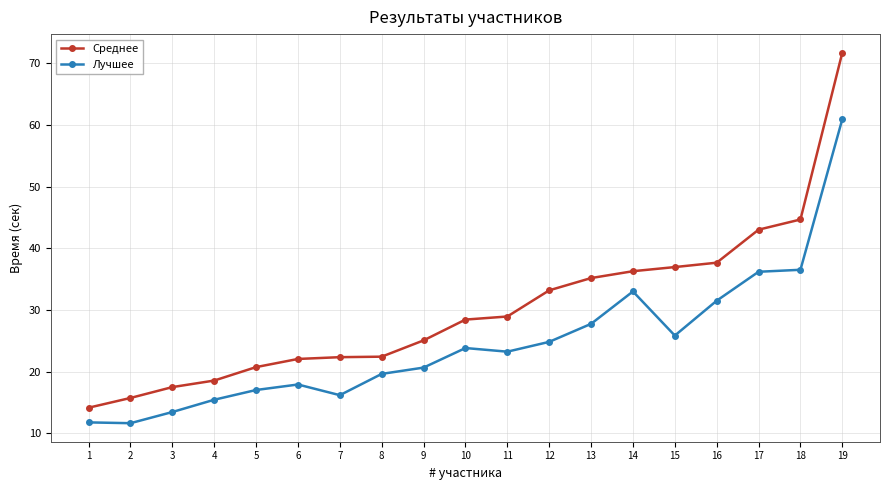

What is the total value across all series at 4?

34.0